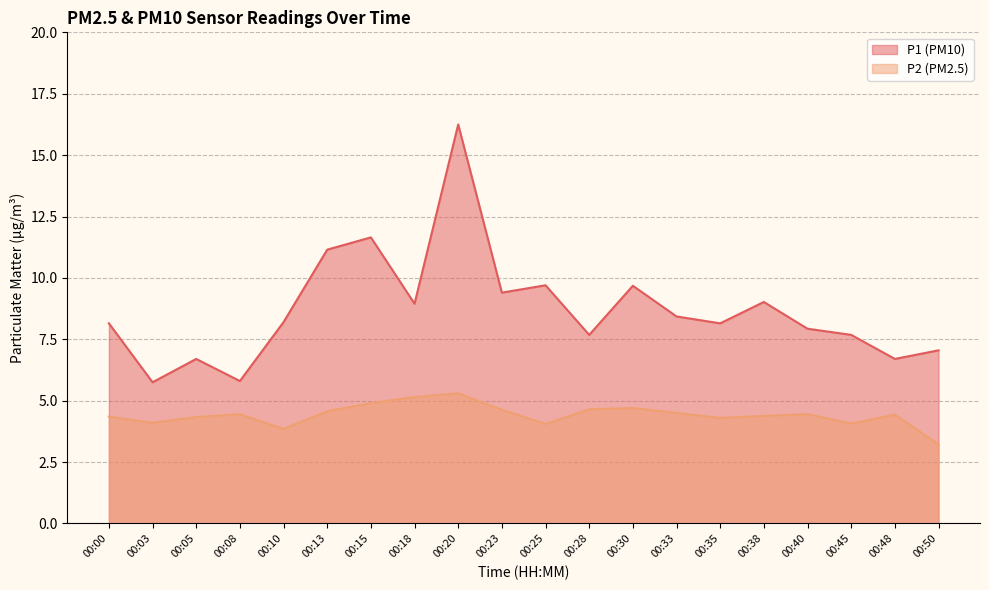

True or false: P2 and P1 intersect in this chart.

False